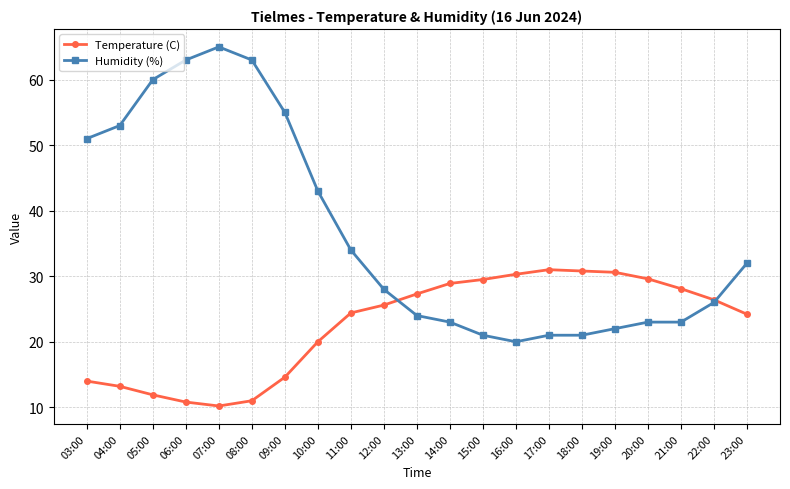

What is the difference between the highest and lowest values at 06:00?

52.2